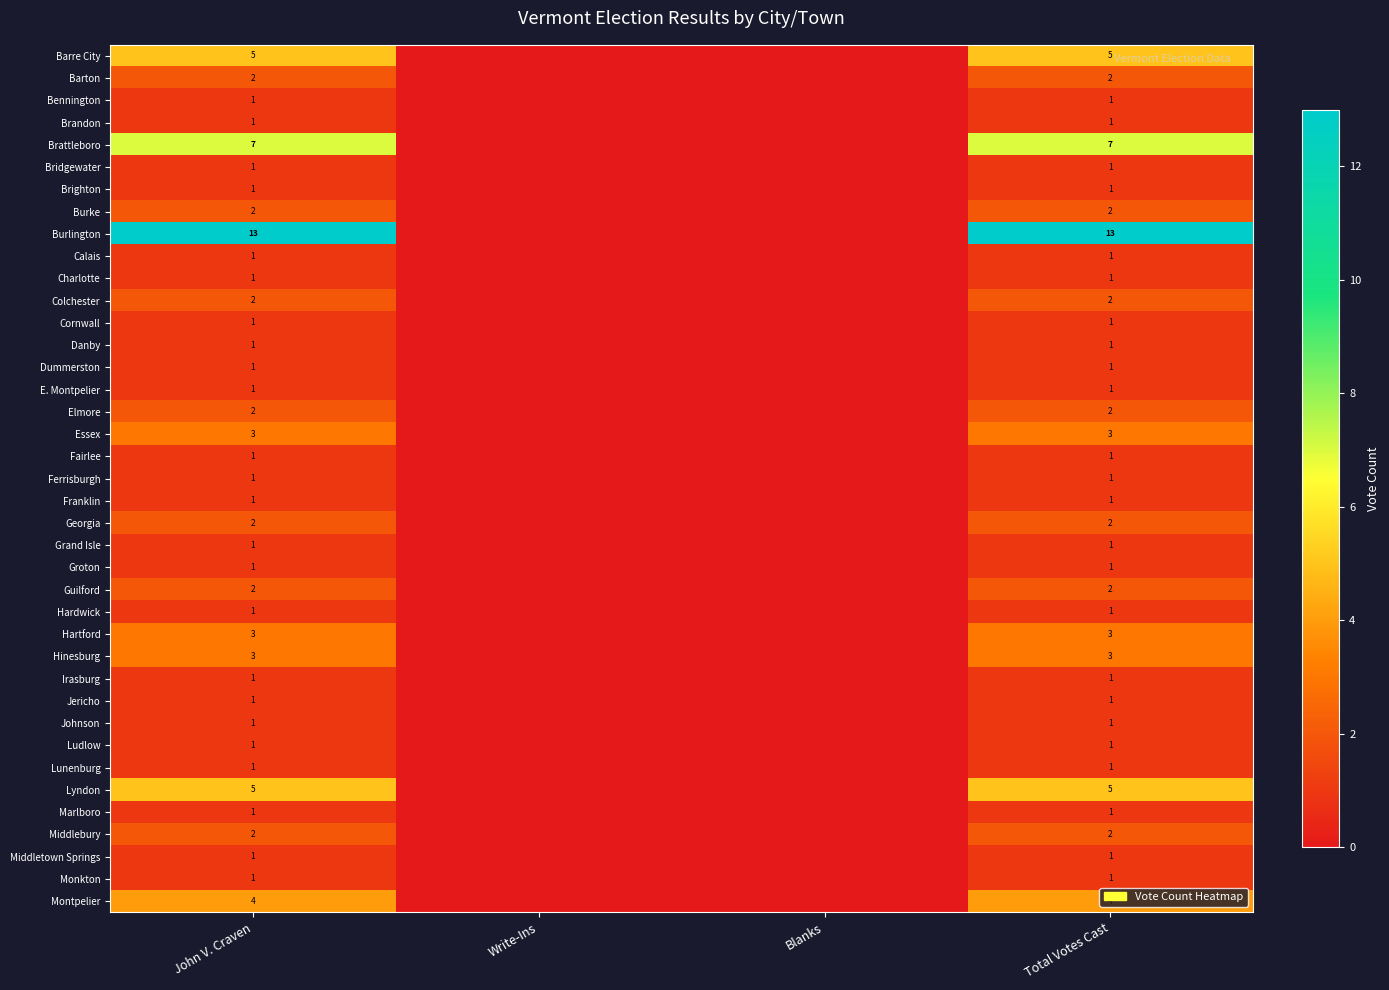

What is the spread (max minus min) of values at John V. Craven?

12